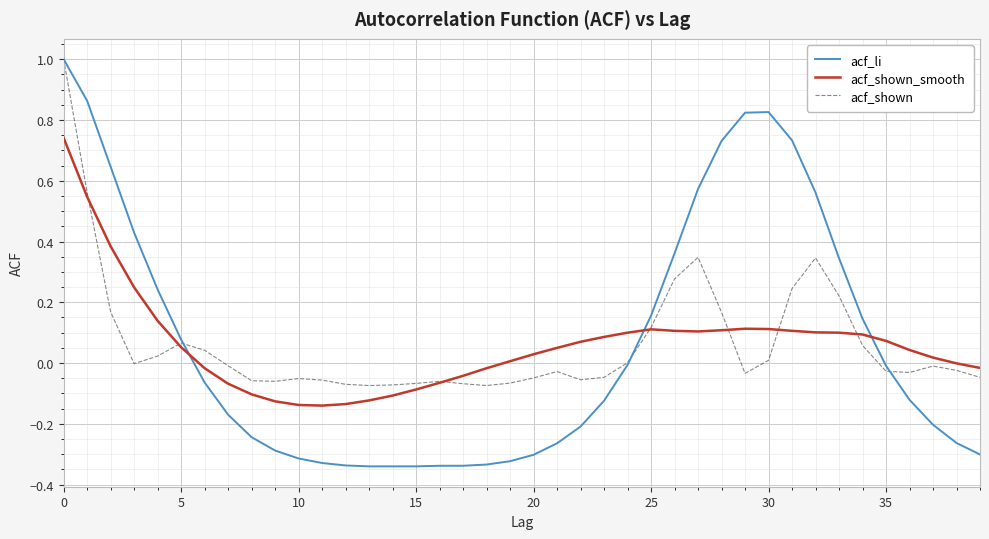

What is the sum of all acf_li values?

2.6